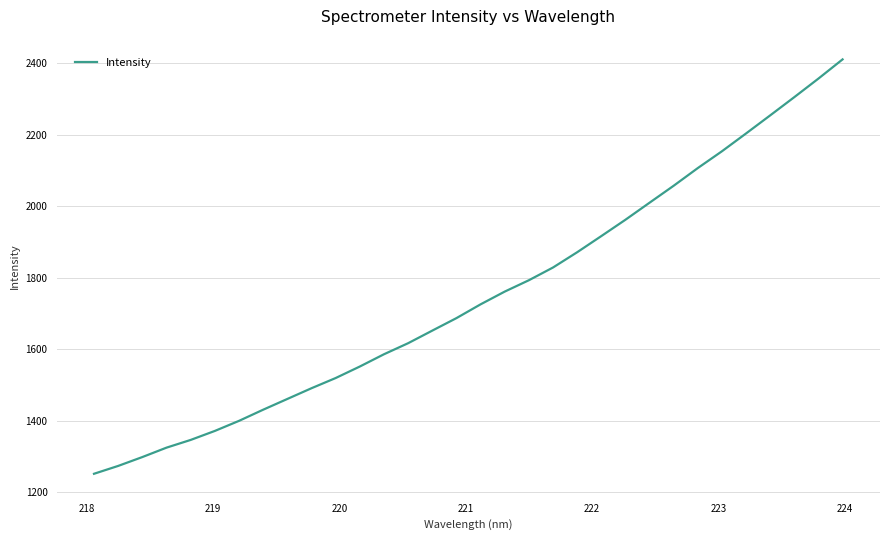

What is the greatest value displayed?

2411.4